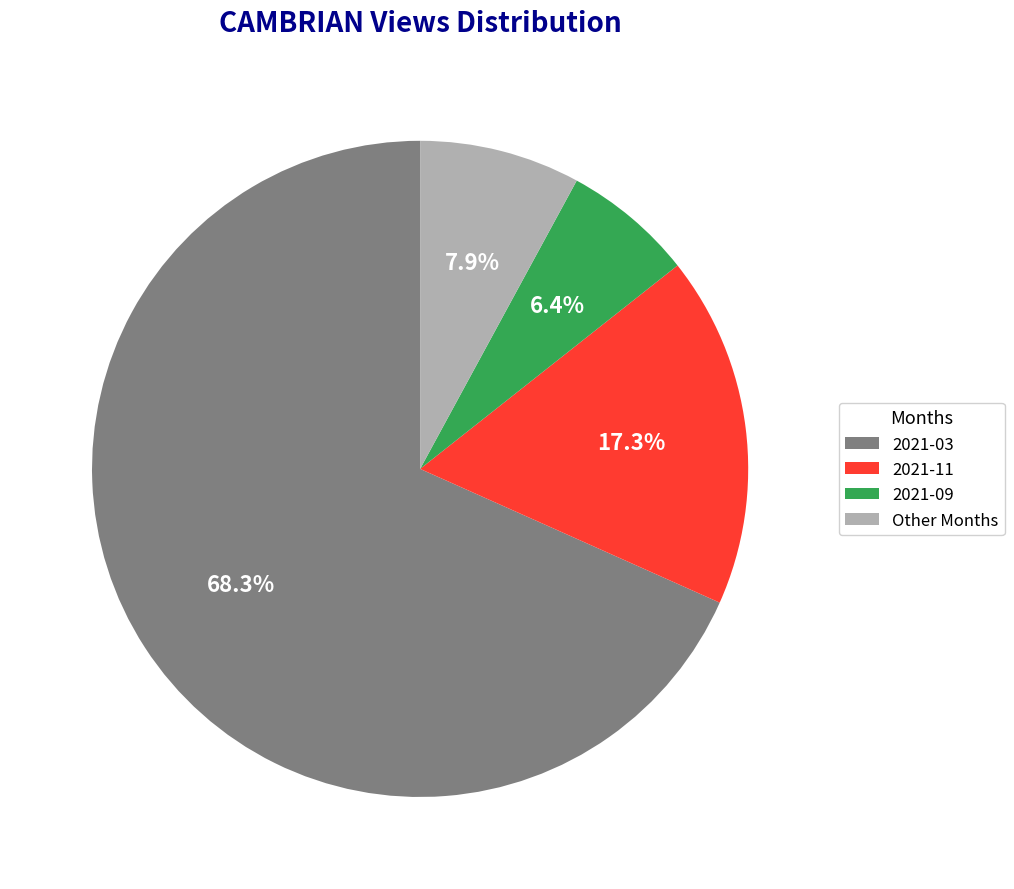

What is the largest slice in the pie chart?

2021-03